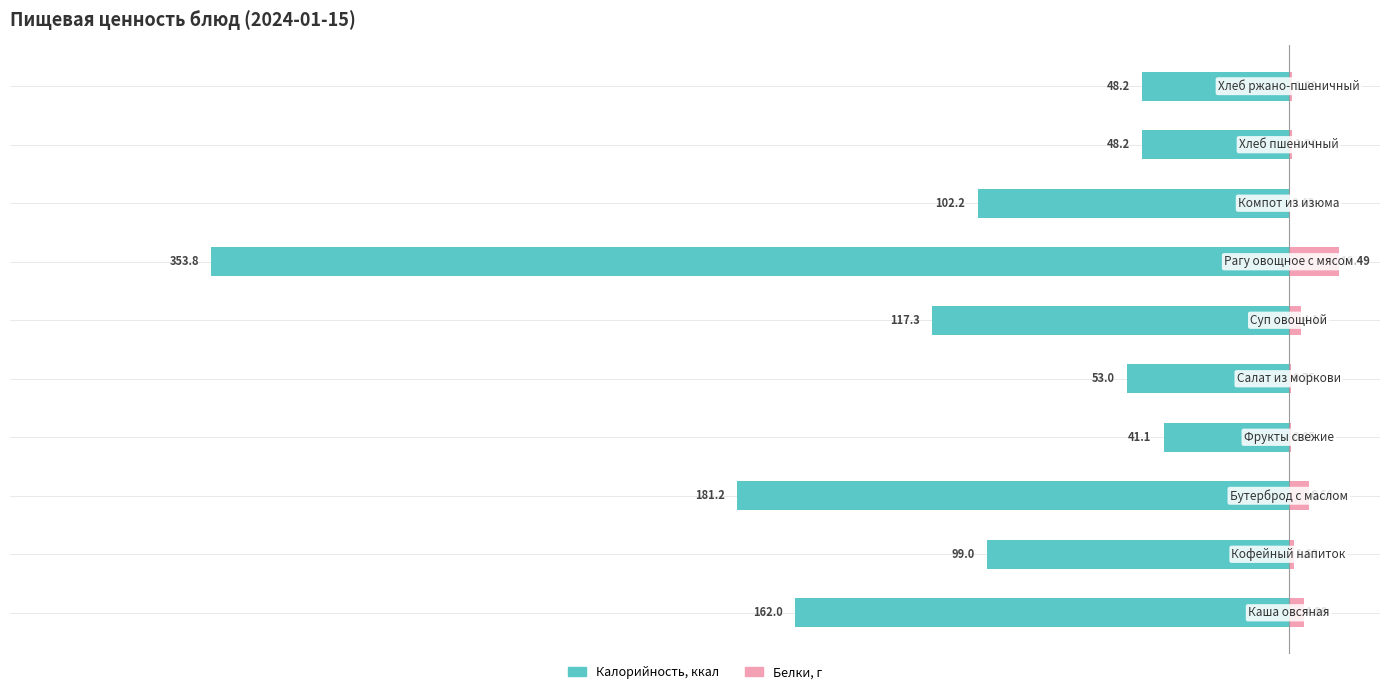

Which series has the largest range (max minus min)?

Калорийность